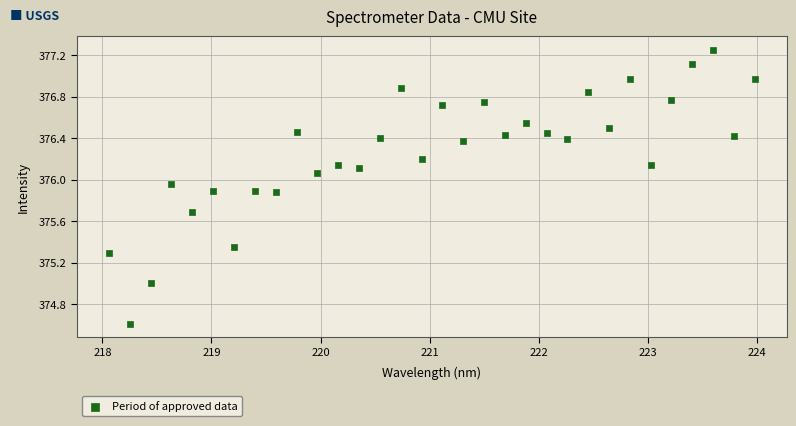

What is the range of Y values (max minus min)?

2.6